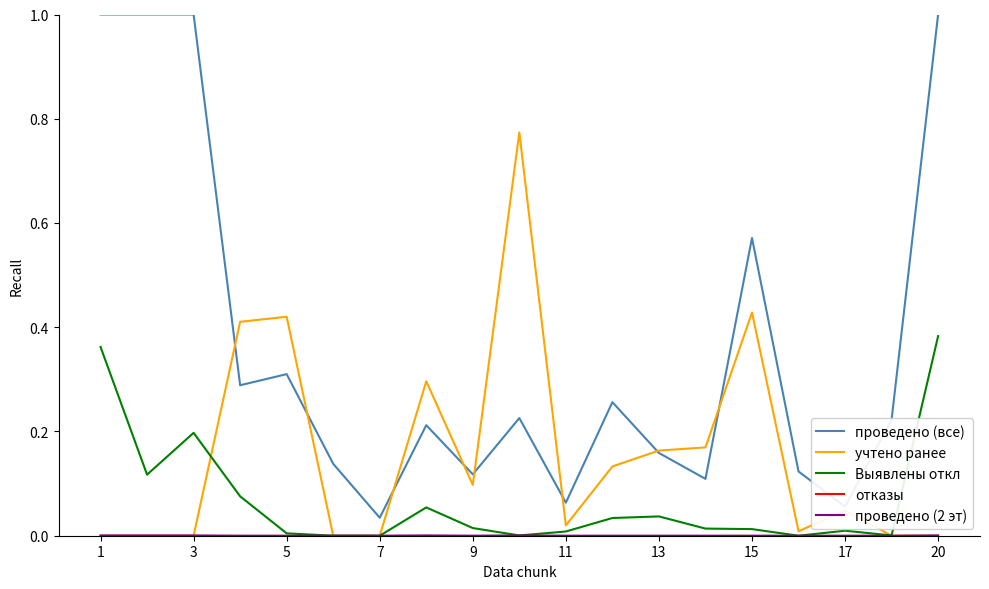

Which series has the largest total across all categories?

проведено (все)